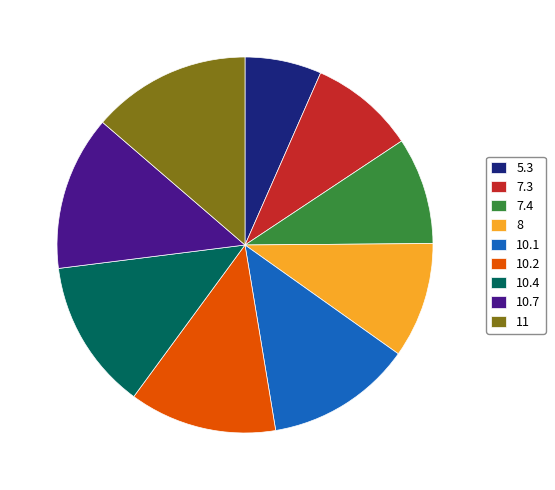

Between 10.4 and 8, which is larger?

10.4